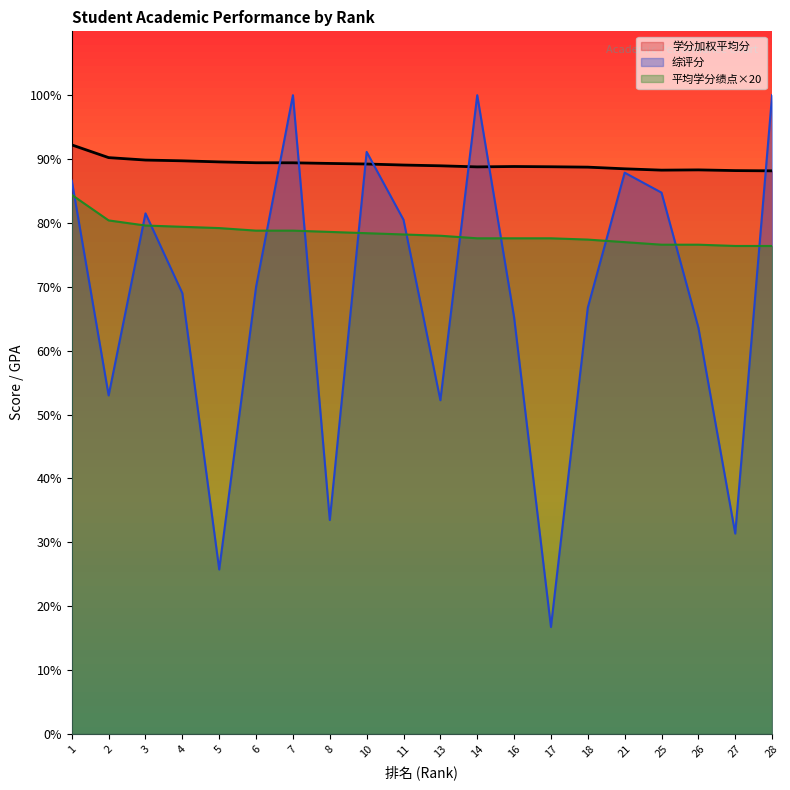

Reading left to right, what are all the values shown in this chart?

学分加权平均分: 1=92.2	2=90.2	3=89.8	4=89.7	5=89.6	6=89.4	7=89.4	8=89.3	10=89.2	11=89.1	13=89.0	14=88.8	16=88.8	17=88.8	18=88.7	21=88.5	25=88.3	26=88.3	27=88.2	28=88.2
综评分: 1=86.6	2=53.0	3=81.5	4=69.0	5=25.8	6=70.0	7=100.0	8=33.5	10=91.1	11=80.5	13=52.2	14=100.0	16=65.2	17=16.8	18=66.8	21=87.9	25=84.8	26=63.6	27=31.4	28=100.0
平均学分绩点: 1=84.4	2=80.4	3=79.6	4=79.4	5=79.2	6=78.8	7=78.8	8=78.6	10=78.4	11=78.2	13=78.0	14=77.6	16=77.6	17=77.6	18=77.4	21=77.0	25=76.6	26=76.6	27=76.4	28=76.4